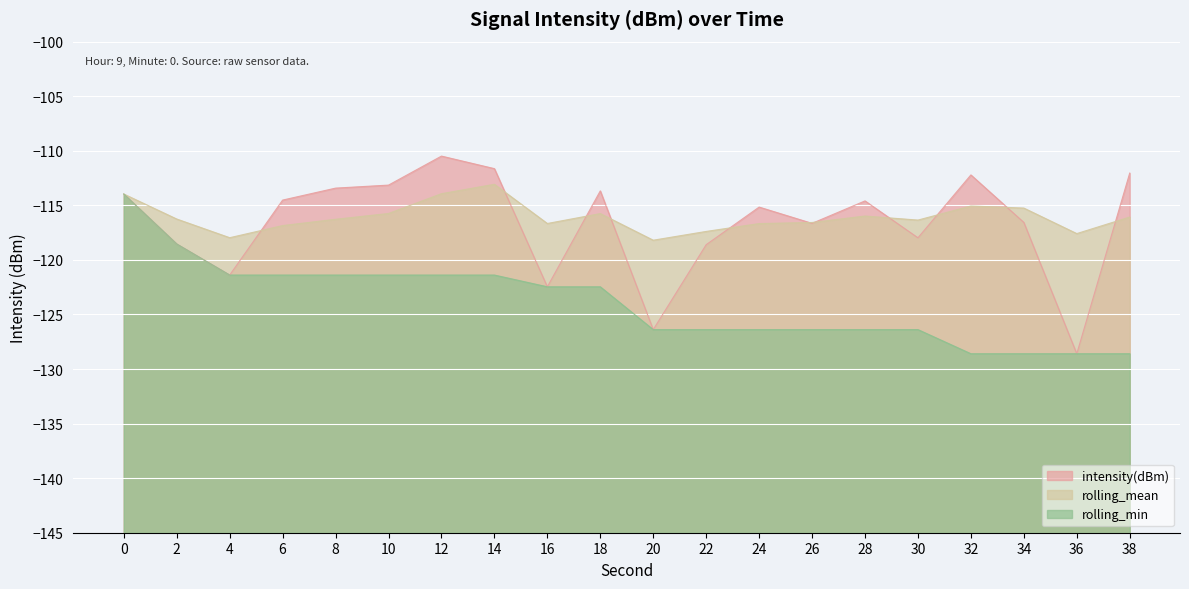

Which category has the lowest value across all series?

36